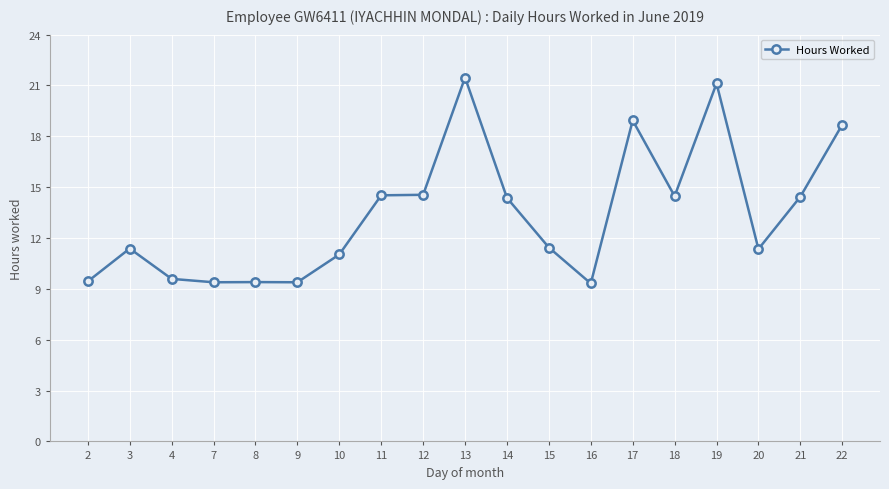

Is it true that the value at 8 is 14.4?

False